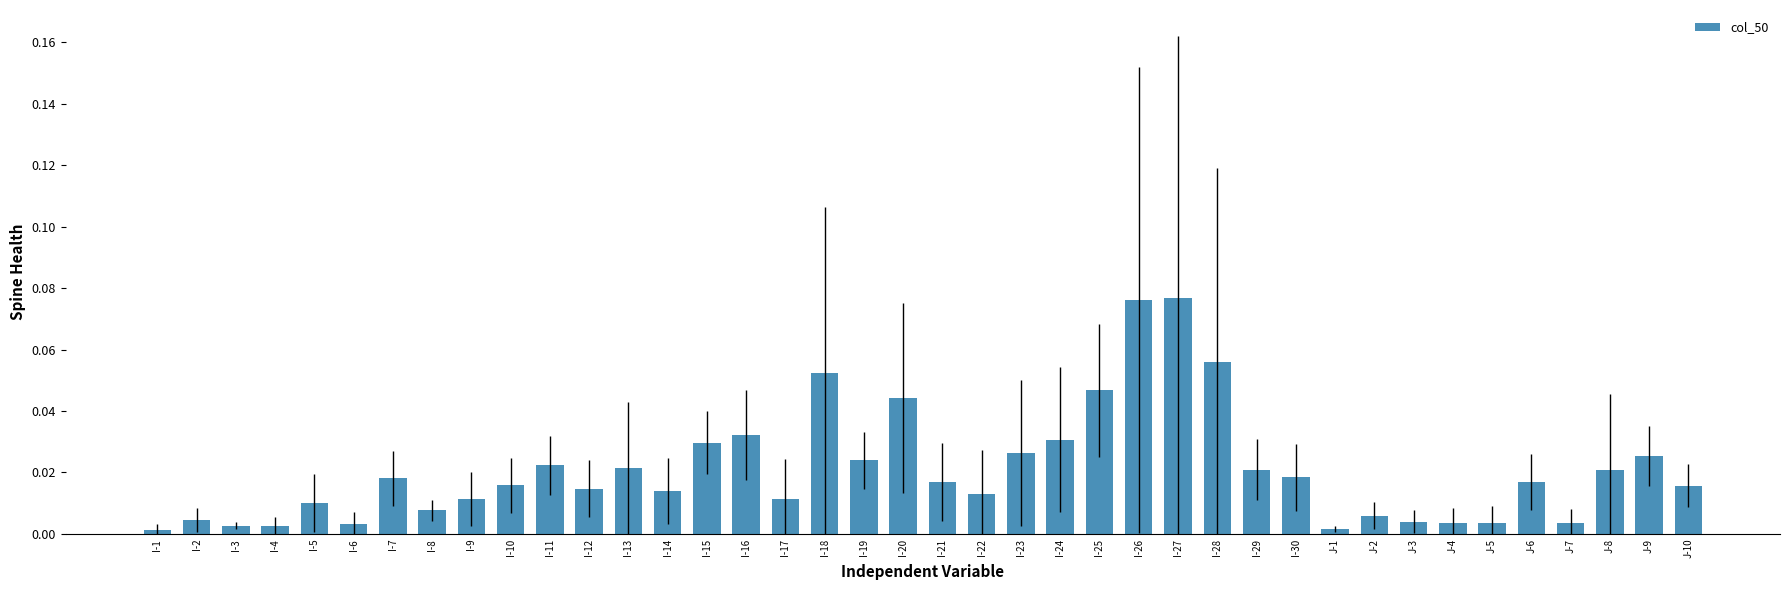

What position from the right is I-6?

35